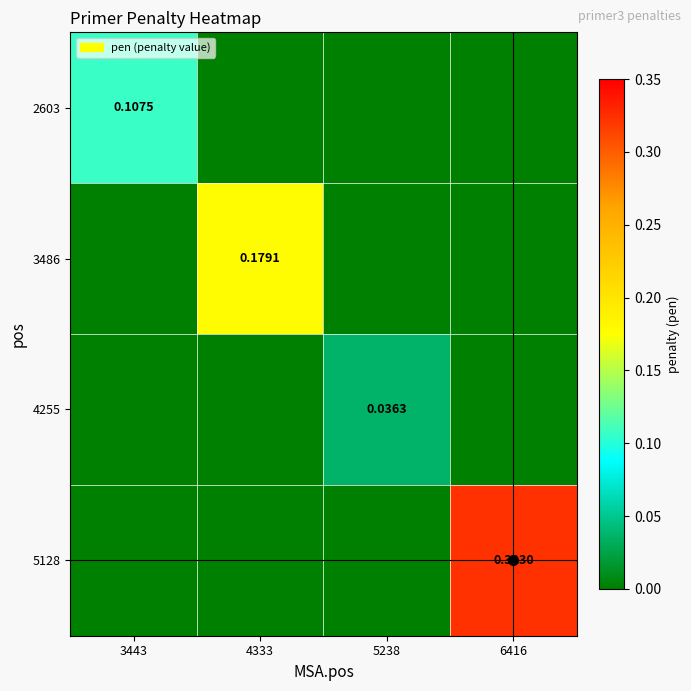

Is the value of 2603 at 3443 greater than the value of 4255 at 5238?

Yes